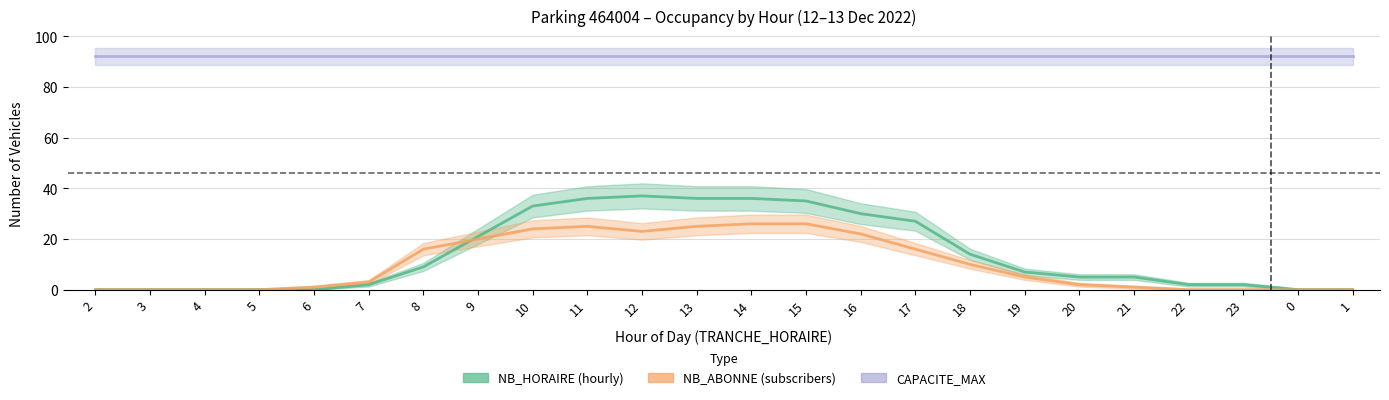

At which label does NB_HORAIRE first exceed 7?

8